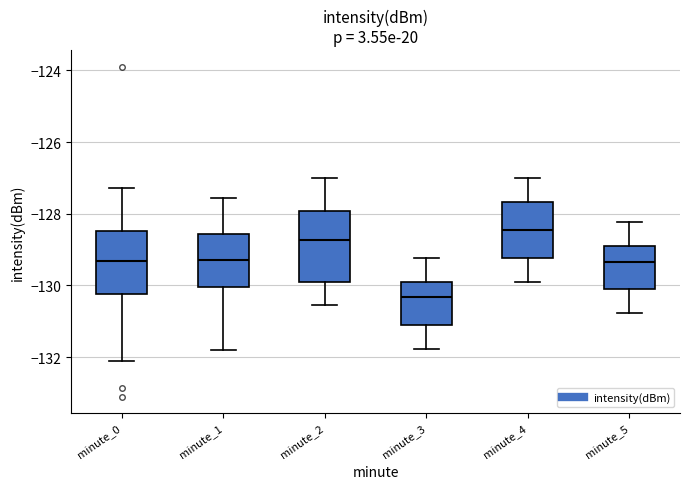

Comparing the boxes themselves (not the whiskers), which one is the tallest?

minute_2